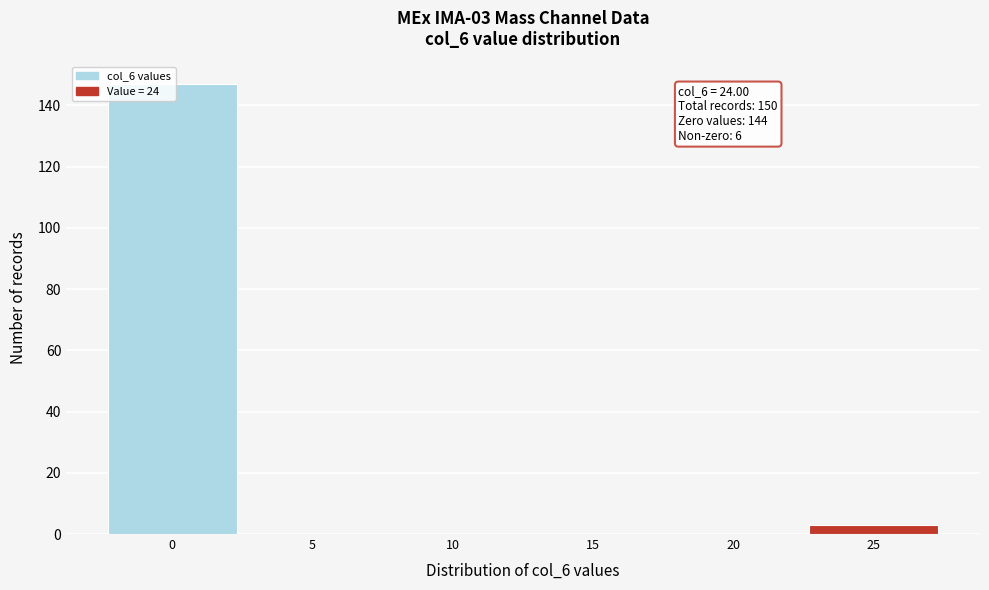

Over which range of the x-axis is the bar tallest?

-2.5 to 2.5